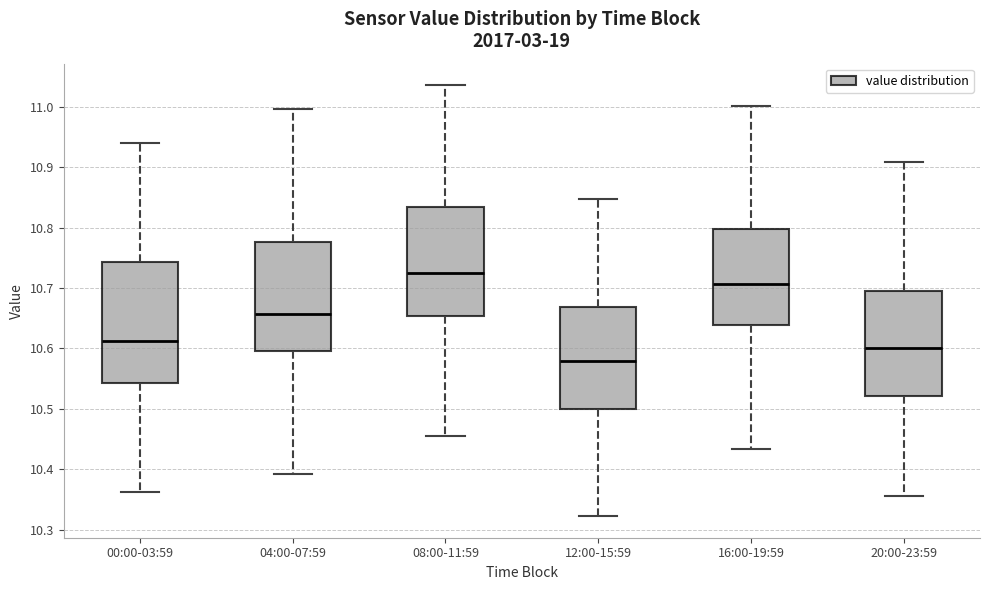

Reading left to right, transcribe this box plot: for each box, give where its median line is, the range the box spans, and where its two whiskers end, as read against the y-axis. The values are not printed on the chart, so give them approximately, as read against the axis.

00:00-03:59: median 10.61, box 10.54 to 10.74, whiskers 10.36 to 10.94
04:00-07:59: median 10.66, box 10.60 to 10.78, whiskers 10.39 to 11.00
08:00-11:59: median 10.72, box 10.65 to 10.83, whiskers 10.46 to 11.04
12:00-15:59: median 10.58, box 10.50 to 10.67, whiskers 10.32 to 10.85
16:00-19:59: median 10.71, box 10.64 to 10.80, whiskers 10.43 to 11.00
20:00-23:59: median 10.60, box 10.52 to 10.70, whiskers 10.35 to 10.91